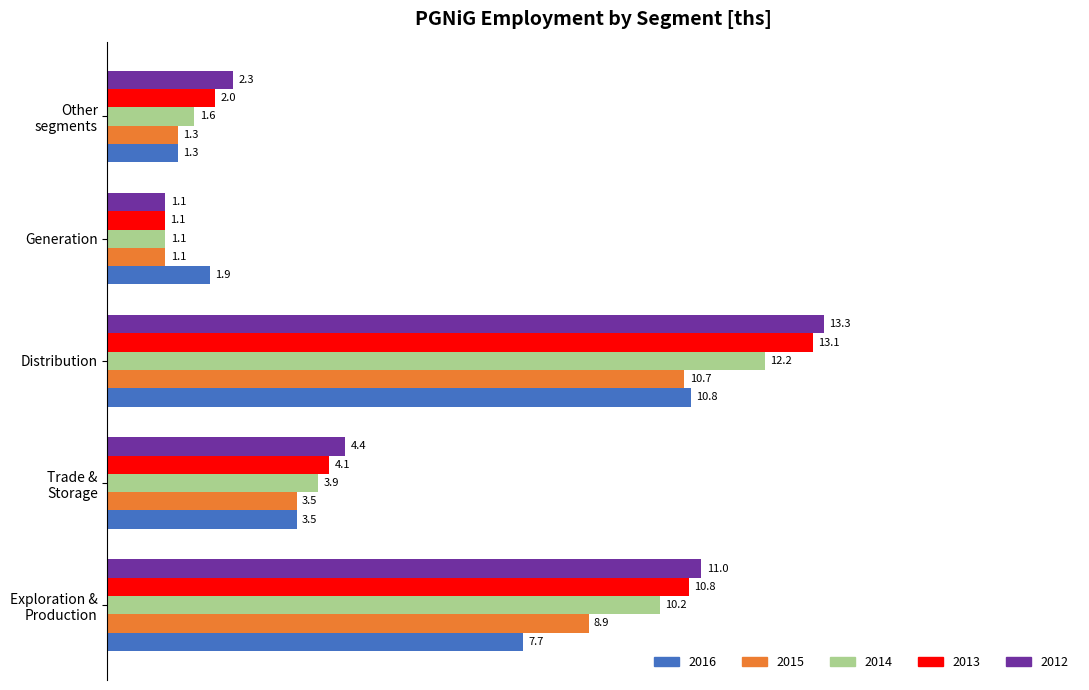

What is the average value of the 2016 series?

5.0